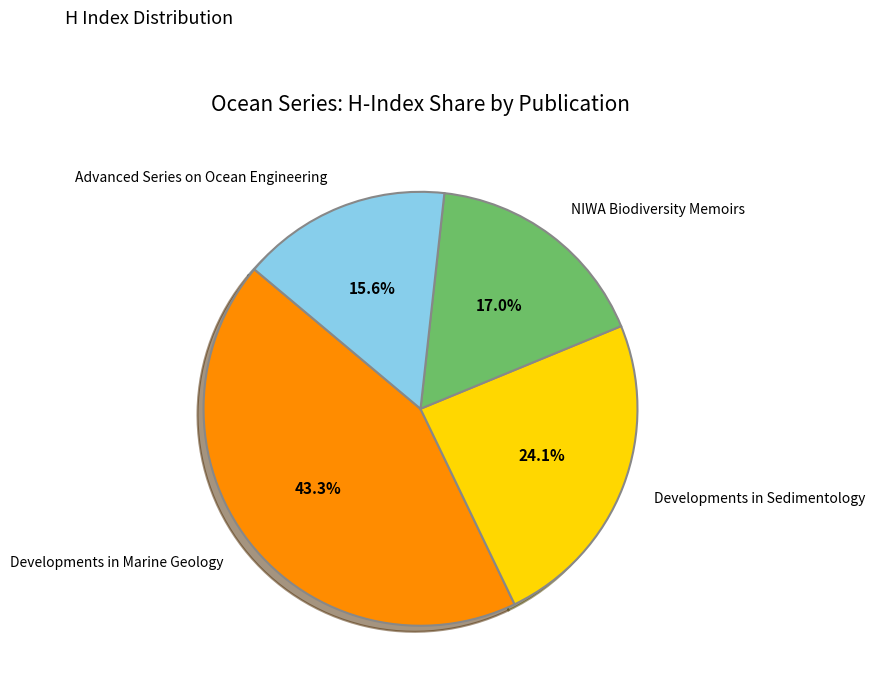

To the nearest percent, what is the difference between the Developments in Marine Geology and Developments in Sedimentology slice percentages?

19%